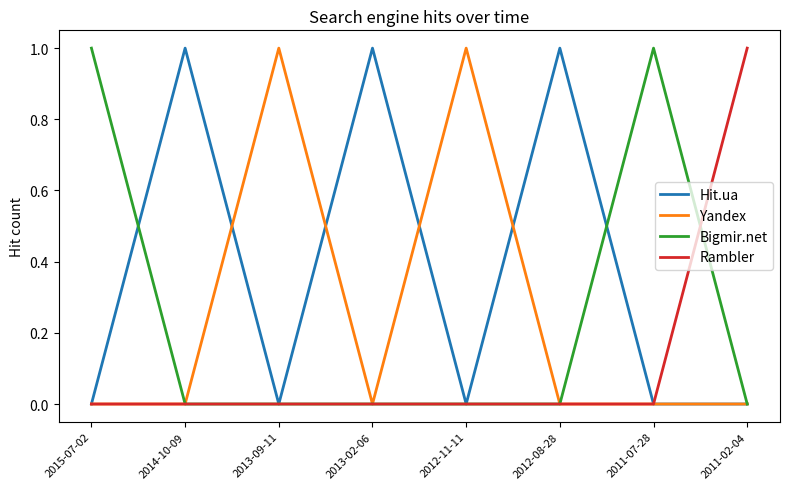

True or false: Bigmir.net has a value of 1 at 2014-10-09.

False